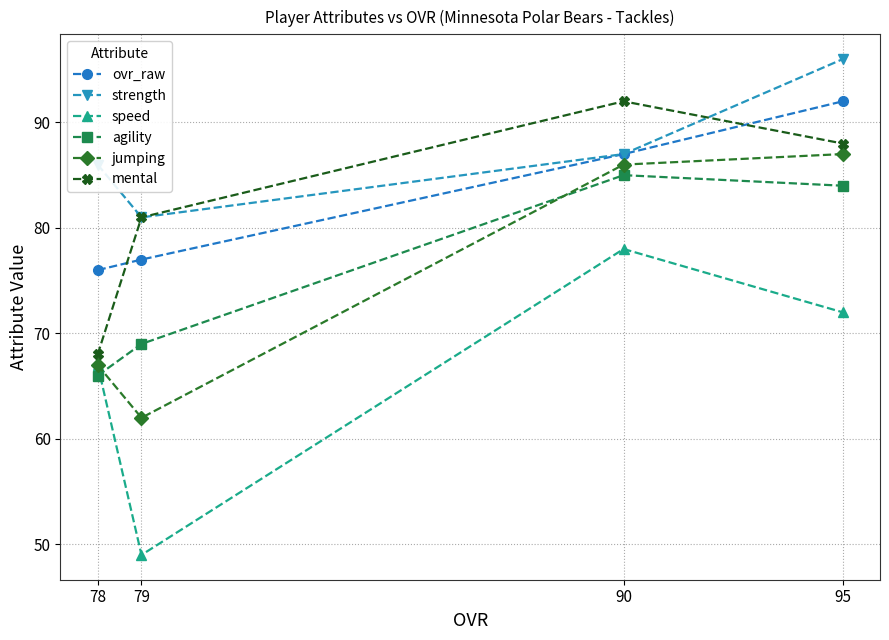

How many lines are shown in the chart?

6